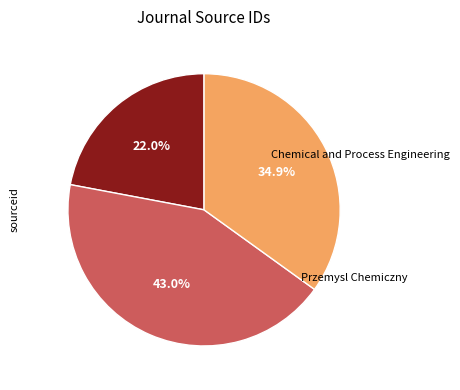

Is there a majority slice in this chart?

No